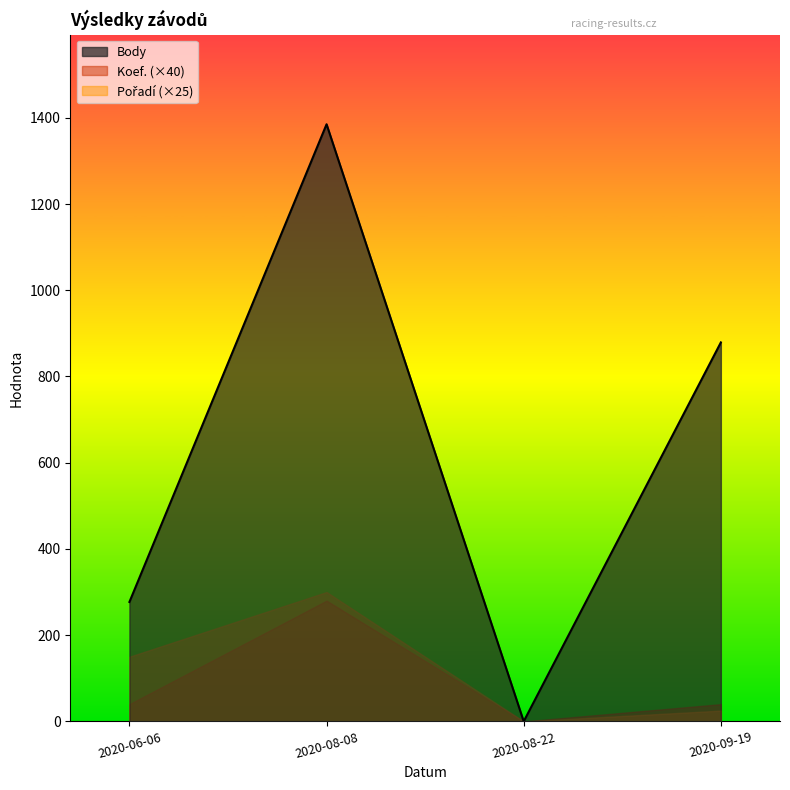

What is the greatest value displayed?

1385